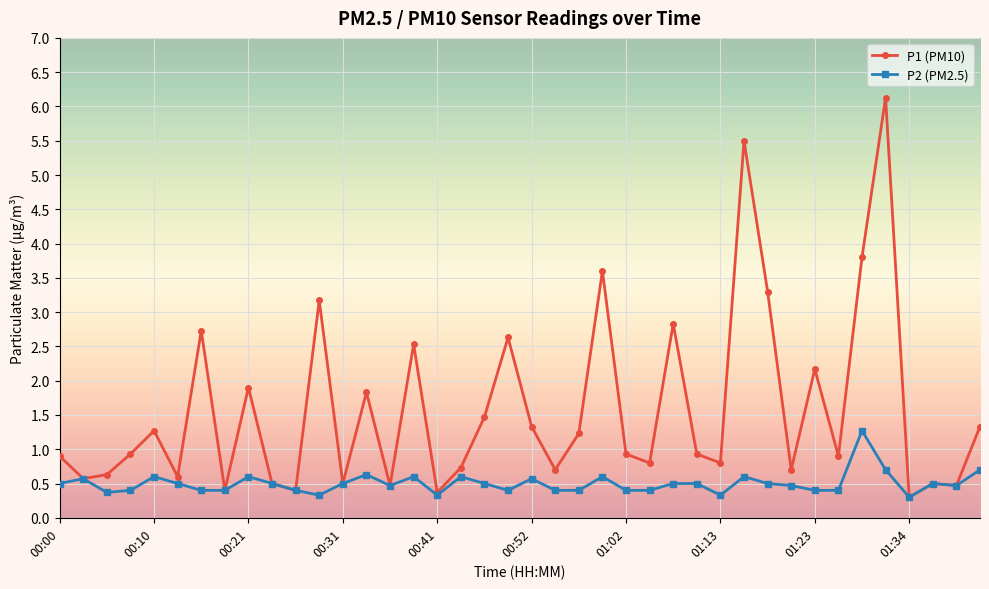

True or false: P1 (PM10) has more than 1 interior local peaks.

True